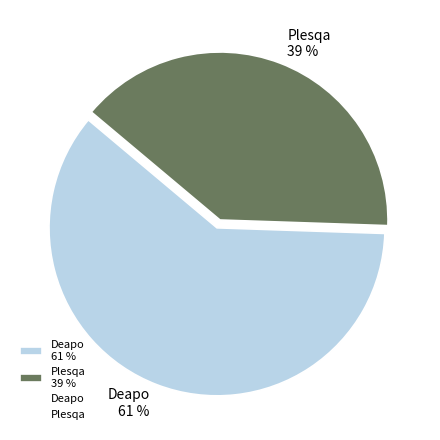

The Plesqa slice represents 25% of the pie. True or false?

False